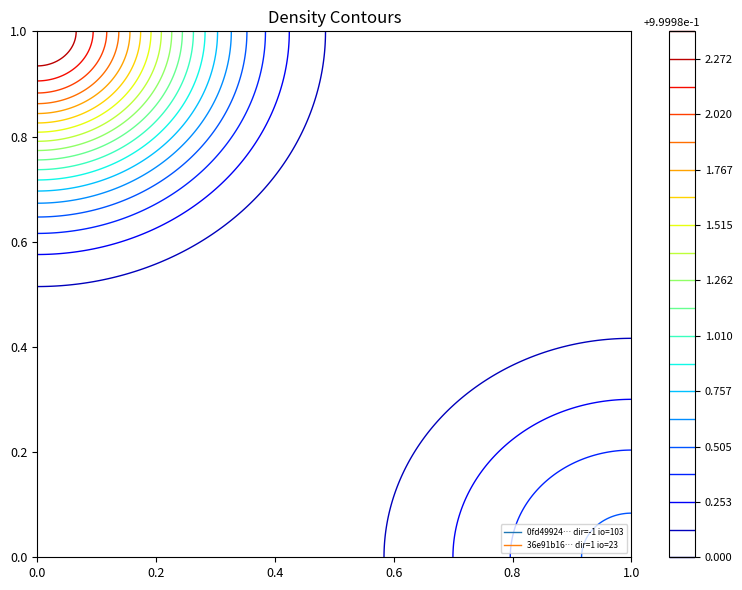

Rank the series by their average value, from lowest to highest.

36e91b1673a18903a6fadfef6c5fa0a63355335, 0fd499240549f2d1ce5644627ee59838563f2dc